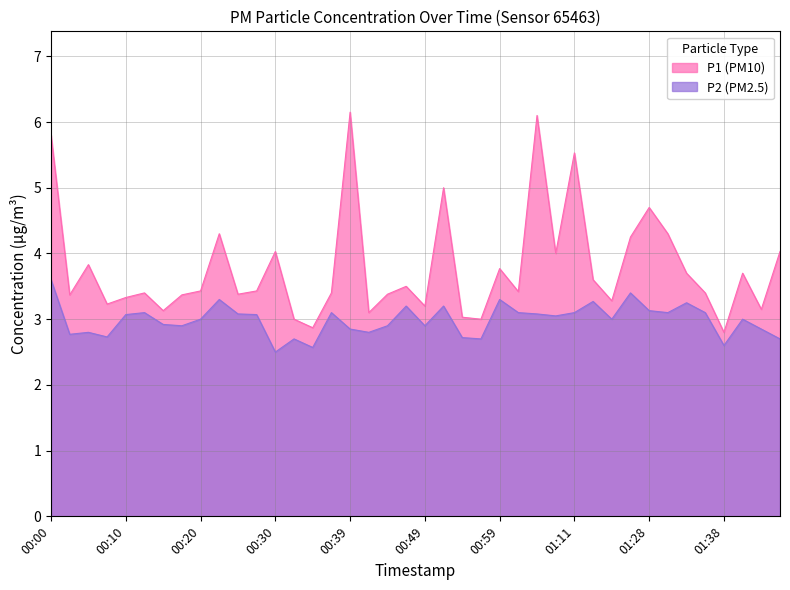

What is the spread (max minus min) of values at 00:03?

0.6